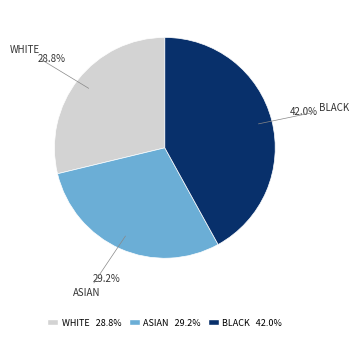

Which category has the biggest portion of the pie?

BLACK